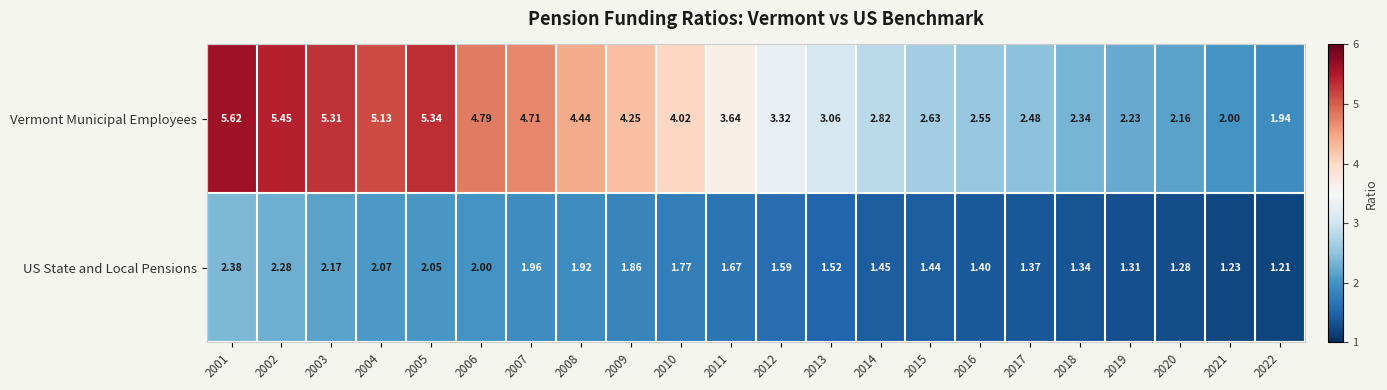

What is the total value across all series at 2021?

3.2